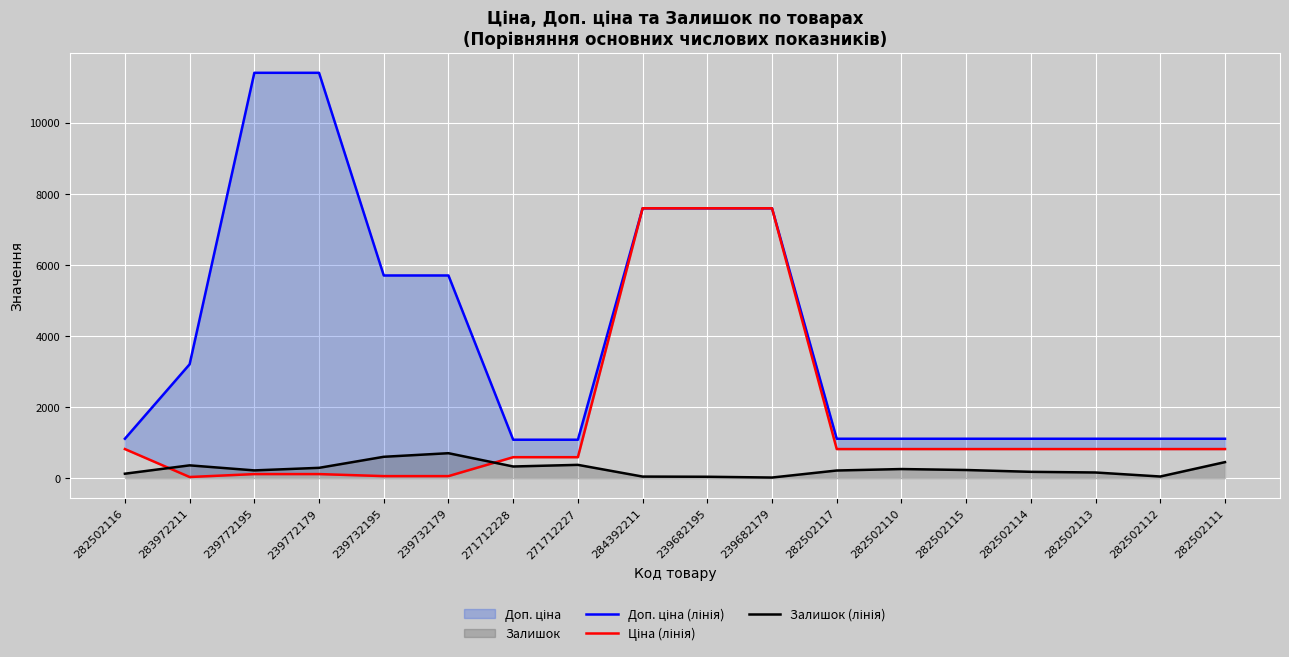

Reading right to left, extract all data points from this chart.

Доп. ціна (лінія): 282502111=1109.2	282502112=1109.2	282502113=1109.2	282502114=1109.2	282502115=1109.2	282502110=1109.2	282502117=1109.2	239682179=7596.5	239682195=7596.5	284392211=7596.5	271712227=1081.7	271712228=1081.7	239732179=5705.0	239732195=5705.0	239772179=11410.0	239772195=11410.0	283972211=3205.0	282502116=1109.2
Ціна (лінія): 282502111=818.5	282502112=818.5	282502113=818.5	282502114=818.5	282502115=818.5	282502110=818.5	282502117=818.5	239682179=7596.5	239682195=7596.5	284392211=7596.5	271712227=589.9	271712228=589.9	239732179=57.0	239732195=57.0	239772179=114.1	239772195=114.1	283972211=32.0	282502116=818.5
Залишок (лінія): 282502111=451.0	282502112=46.0	282502113=159.0	282502114=178.0	282502115=229.0	282502110=256.0	282502117=215.0	239682179=17.0	239682195=39.0	284392211=44.0	271712227=374.0	271712228=328.0	239732179=702.0	239732195=601.0	239772179=290.0	239772195=218.0	283972211=360.0	282502116=125.0